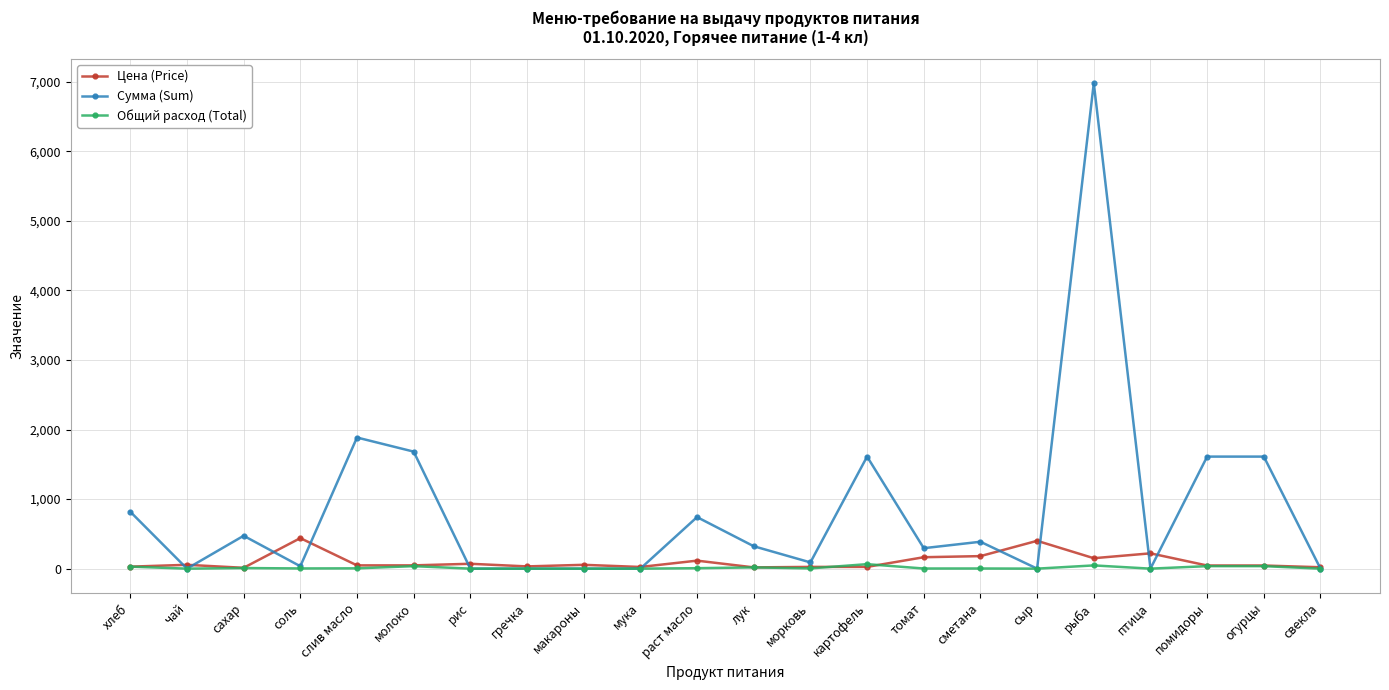

What is the label of the 20th point from the left?

помидоры